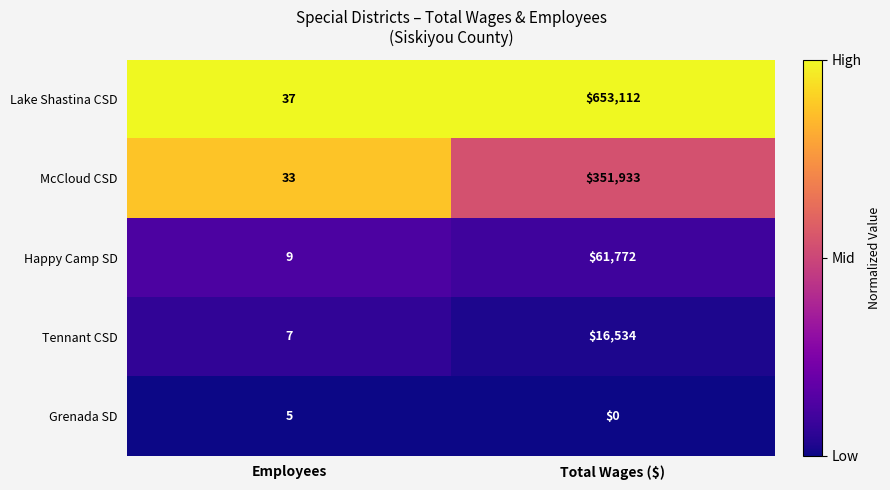

The value of Grenada SD at Employees is 7. True or false?

False